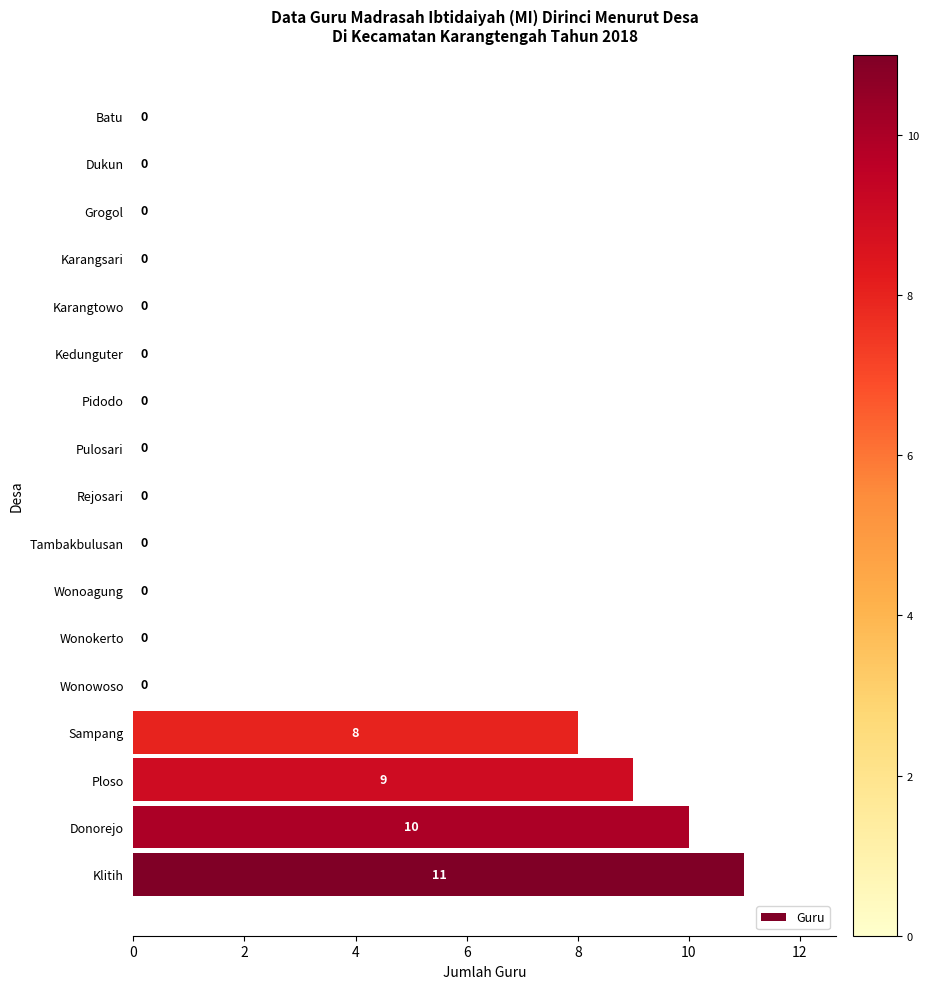

The value at Wonoagung is -7. True or false?

False